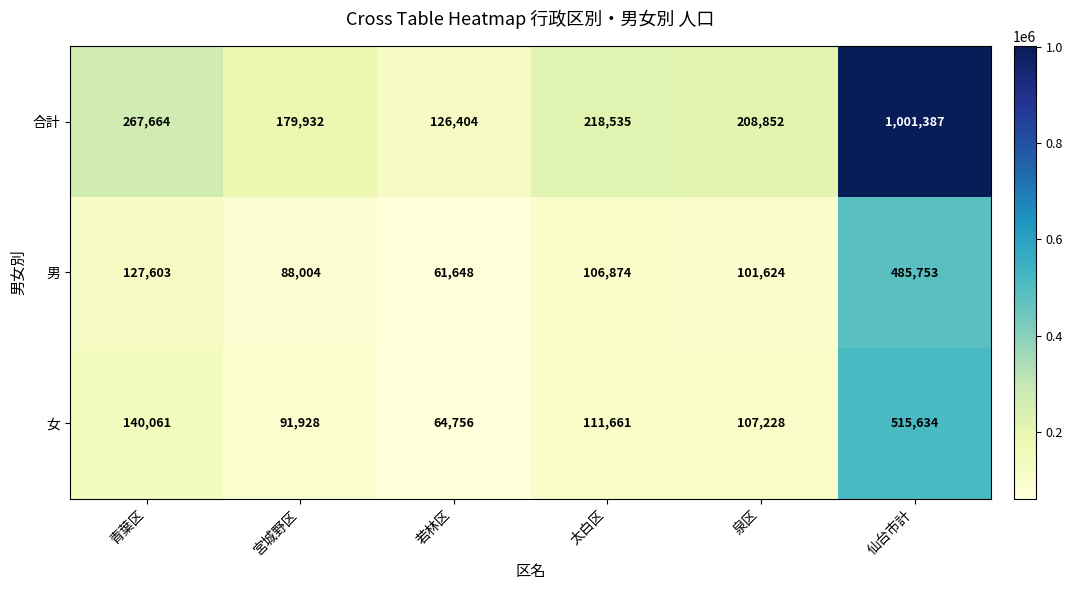

What is the sum of the 女 values at 宮城野区 and 青葉区?

231989